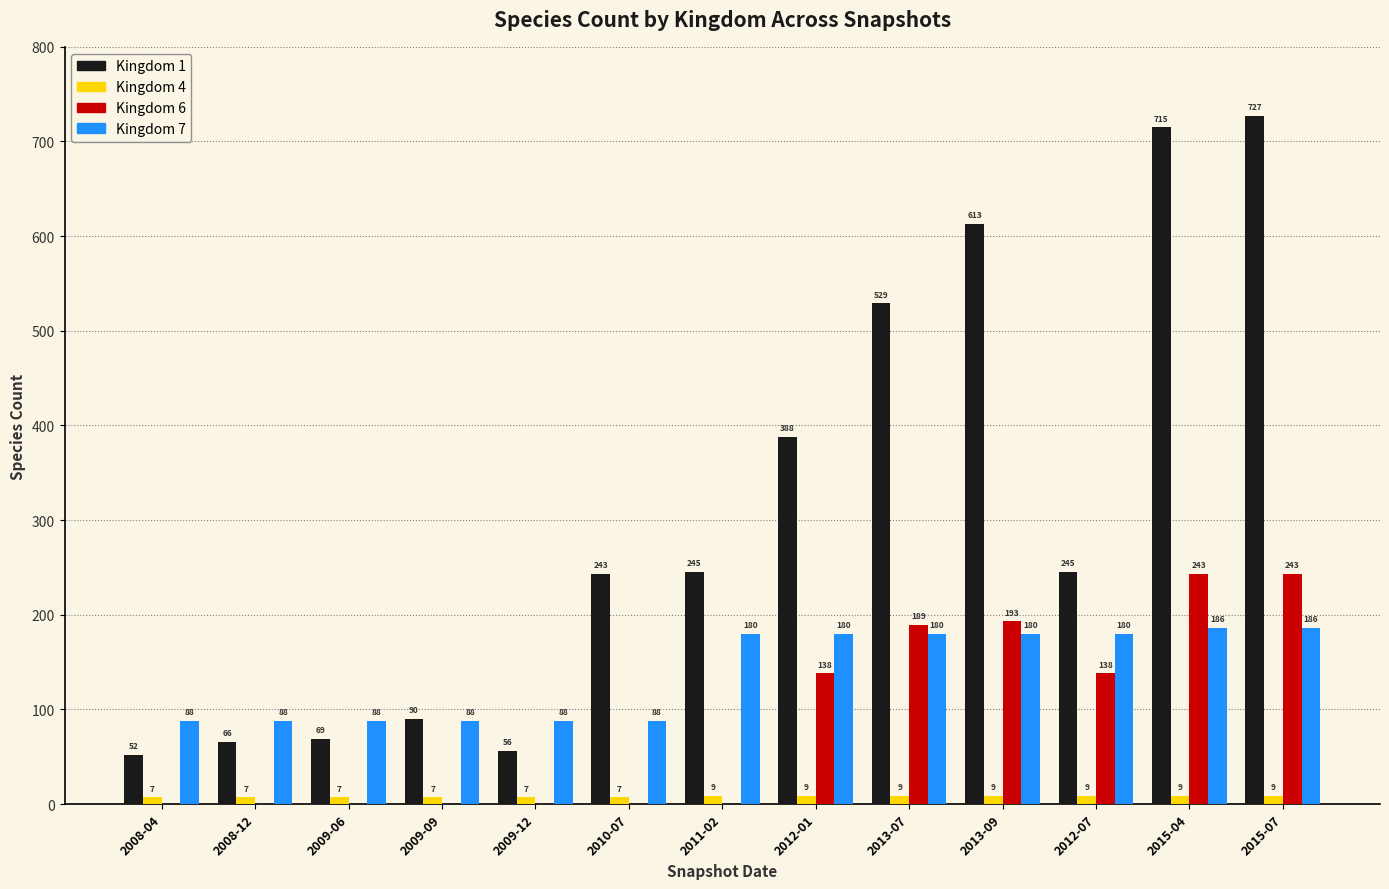

What is the sum of all Kingdom 1 values?

4038